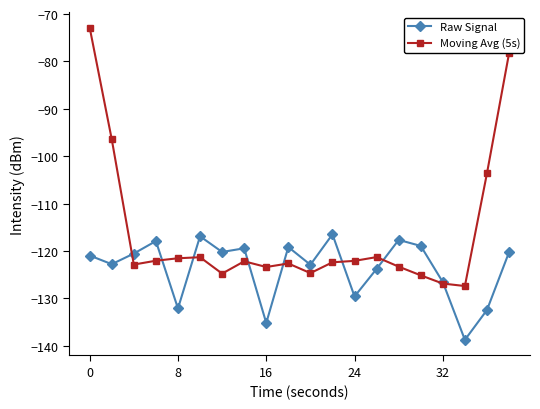

What is the value of the Raw Signal point at the 17th from the left?

-126.6